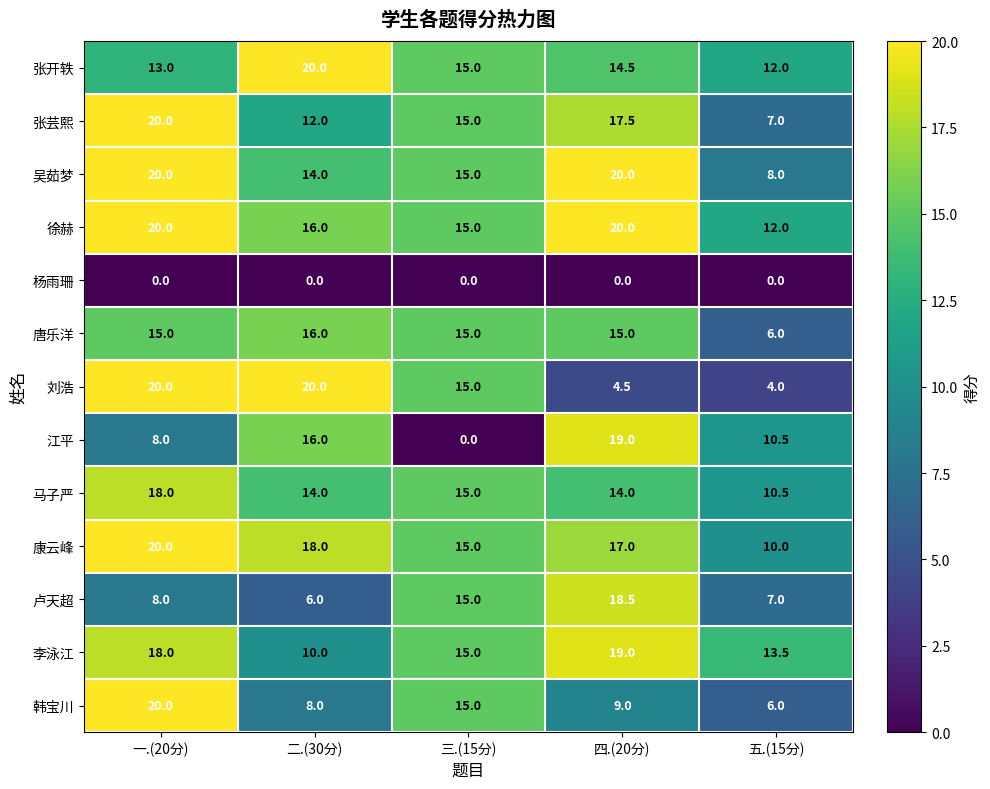

How many series are shown in this chart?

13